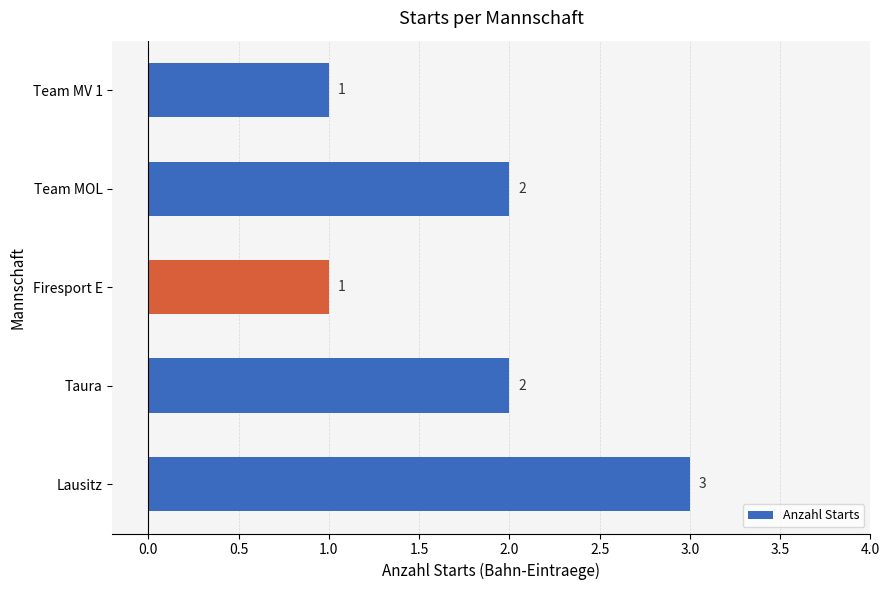

What is the difference between the second highest and second lowest values?

1